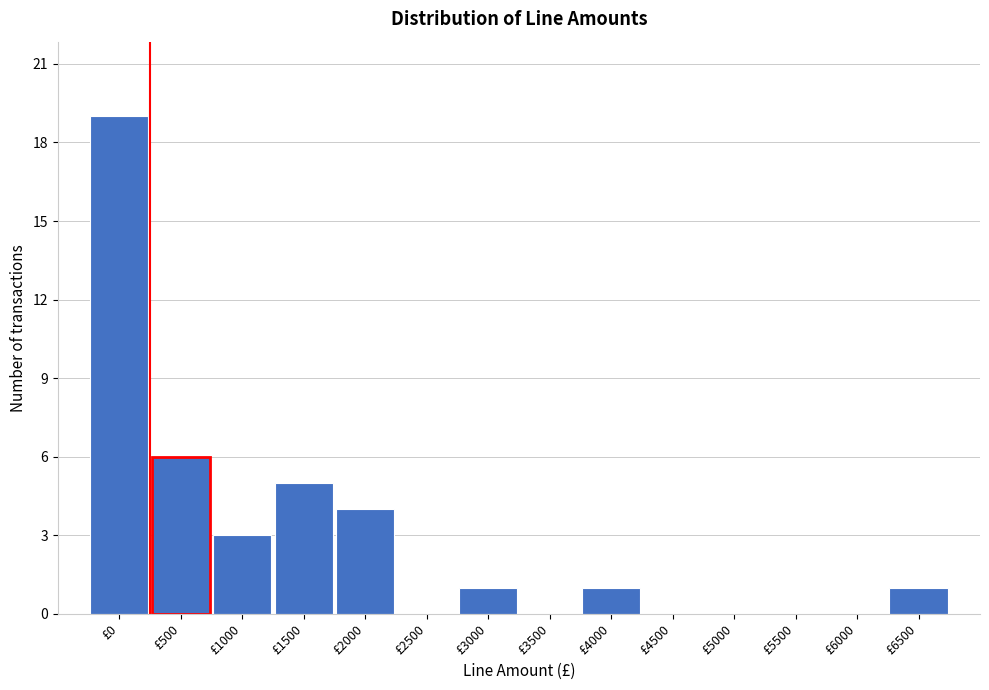

Reading left to right, what are all the values shown in this chart?

£0=19	£500=6	£1000=3	£1500=5	£2000=4	£2500=0	£3000=1	£3500=0	£4000=1	£4500=0	£5000=0	£5500=0	£6000=0	£6500=1